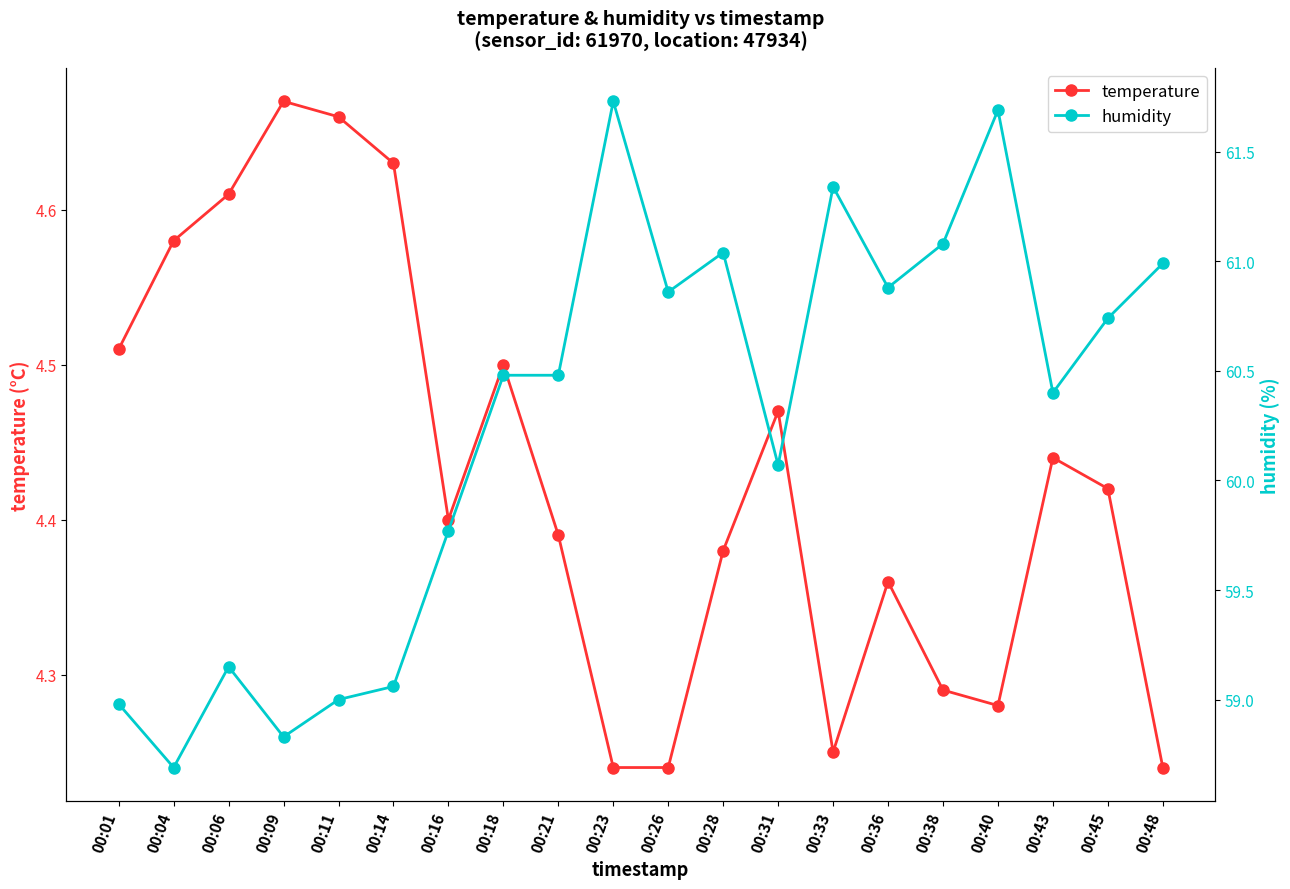

Which series has the largest range (max minus min)?

humidity